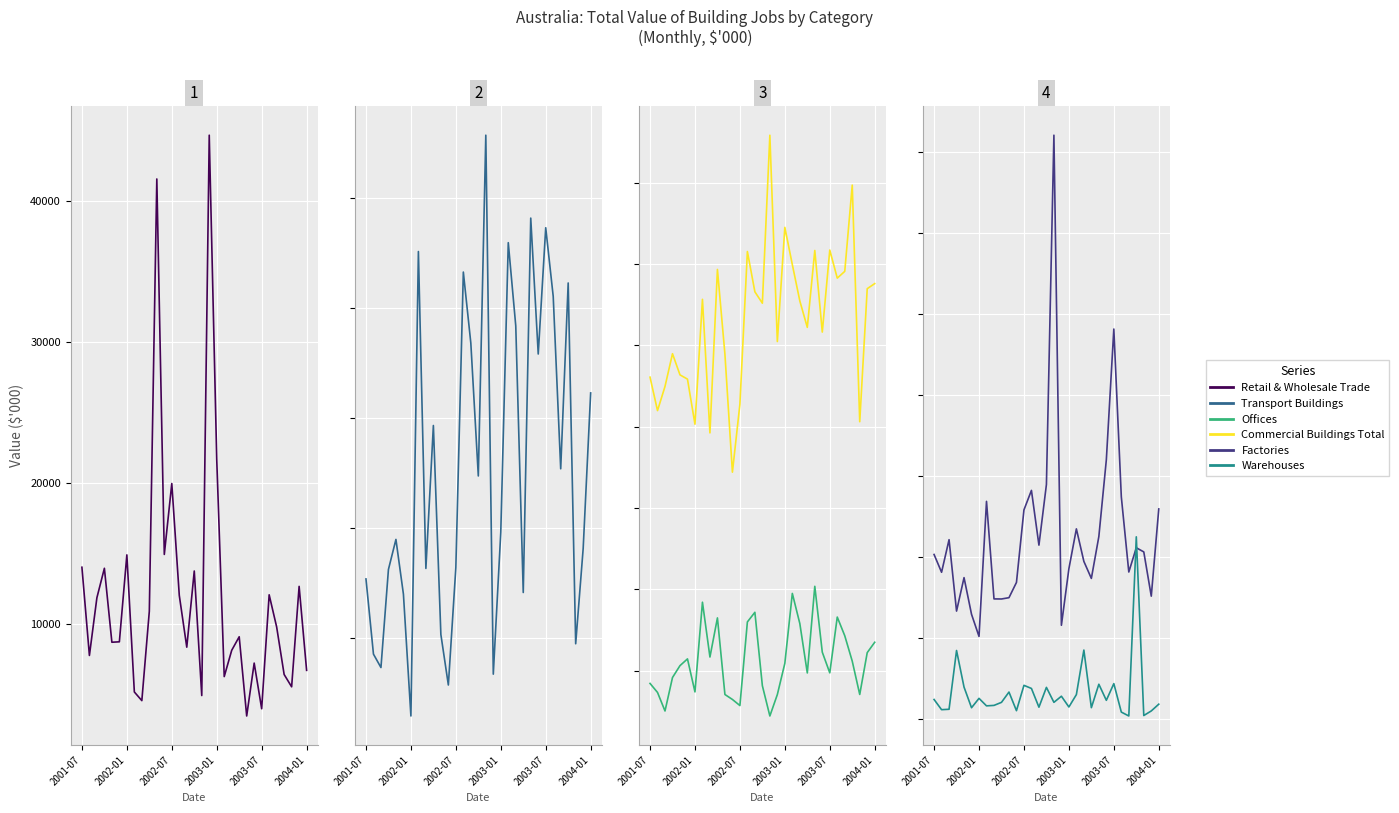

How many lines are shown in the chart?

6